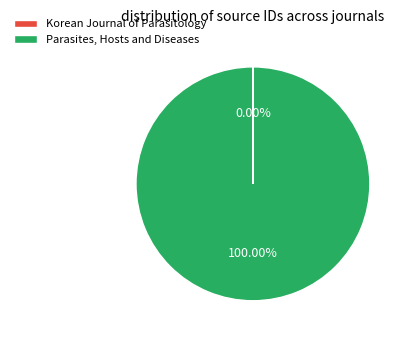

Does any single category account for the majority?

Yes